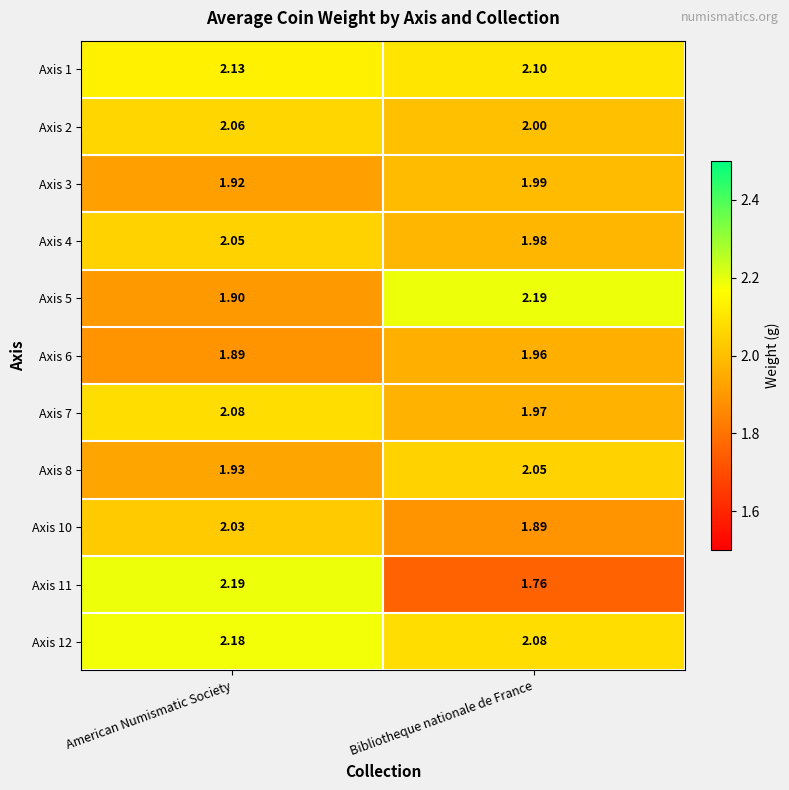

Is the value of Axis 11 at Bibliotheque nationale de France greater than the value of Axis 8 at Bibliotheque nationale de France?

No